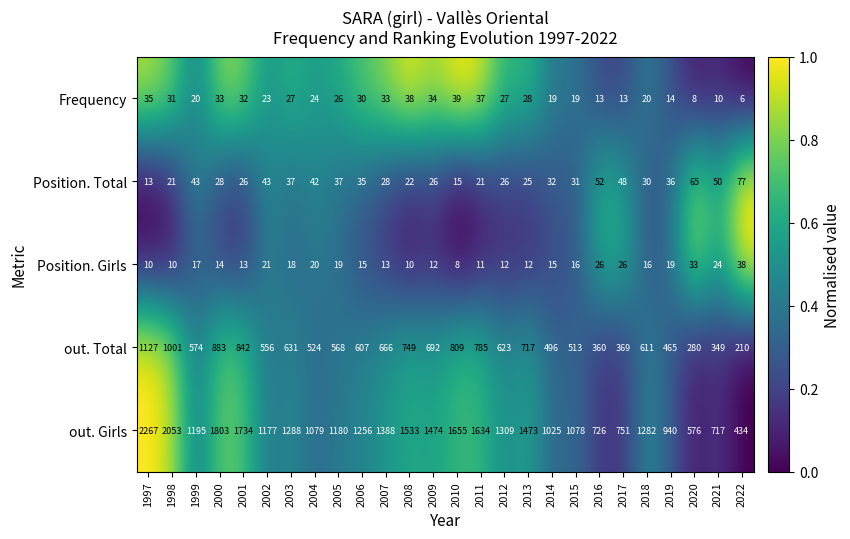

The Frequency series shows 19 at 2014. True or false?

True